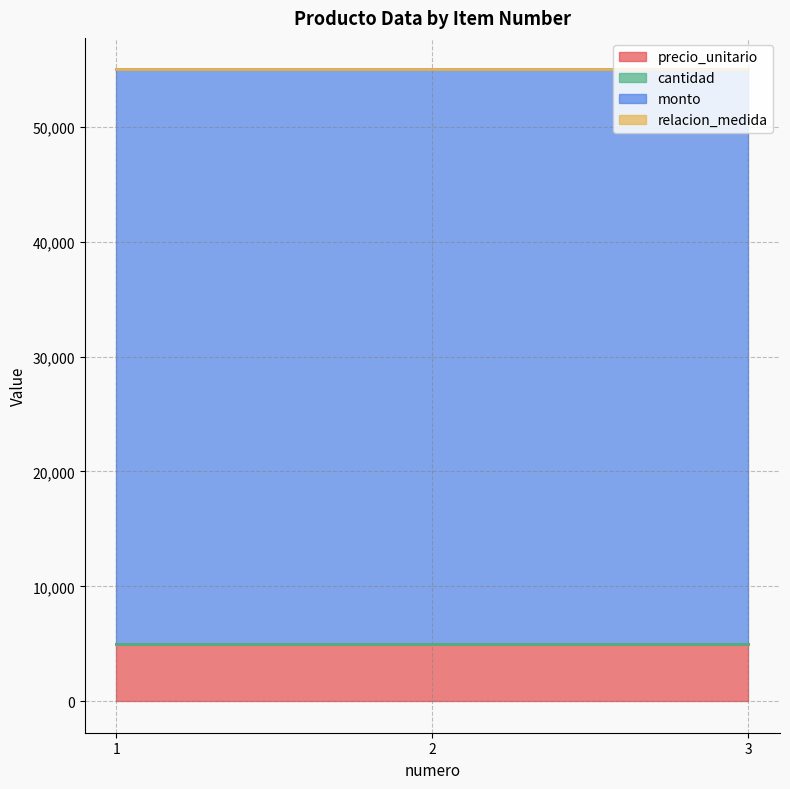

At which category is the sum across all series the highest?

1